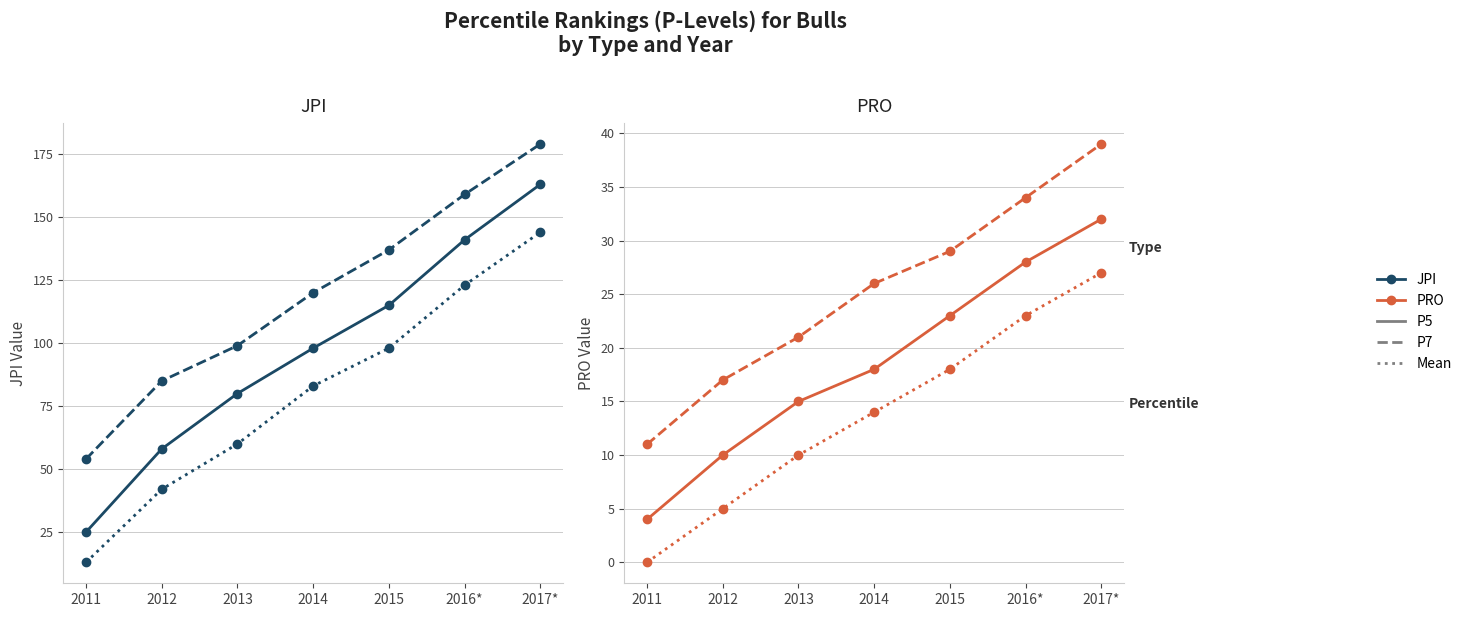

What is the greatest value displayed?

179